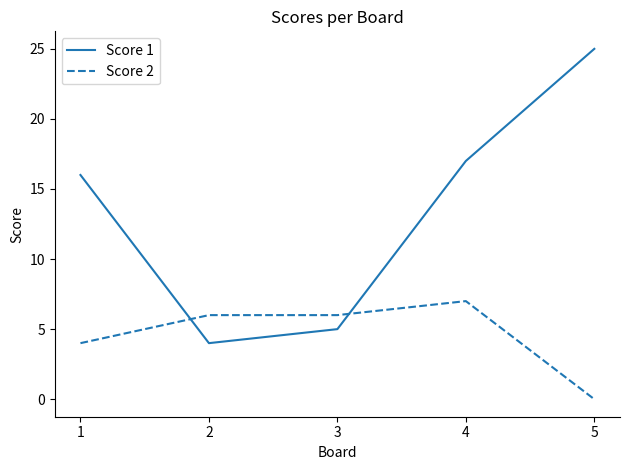

Which series changed the most between 1 and 4?

Score 2